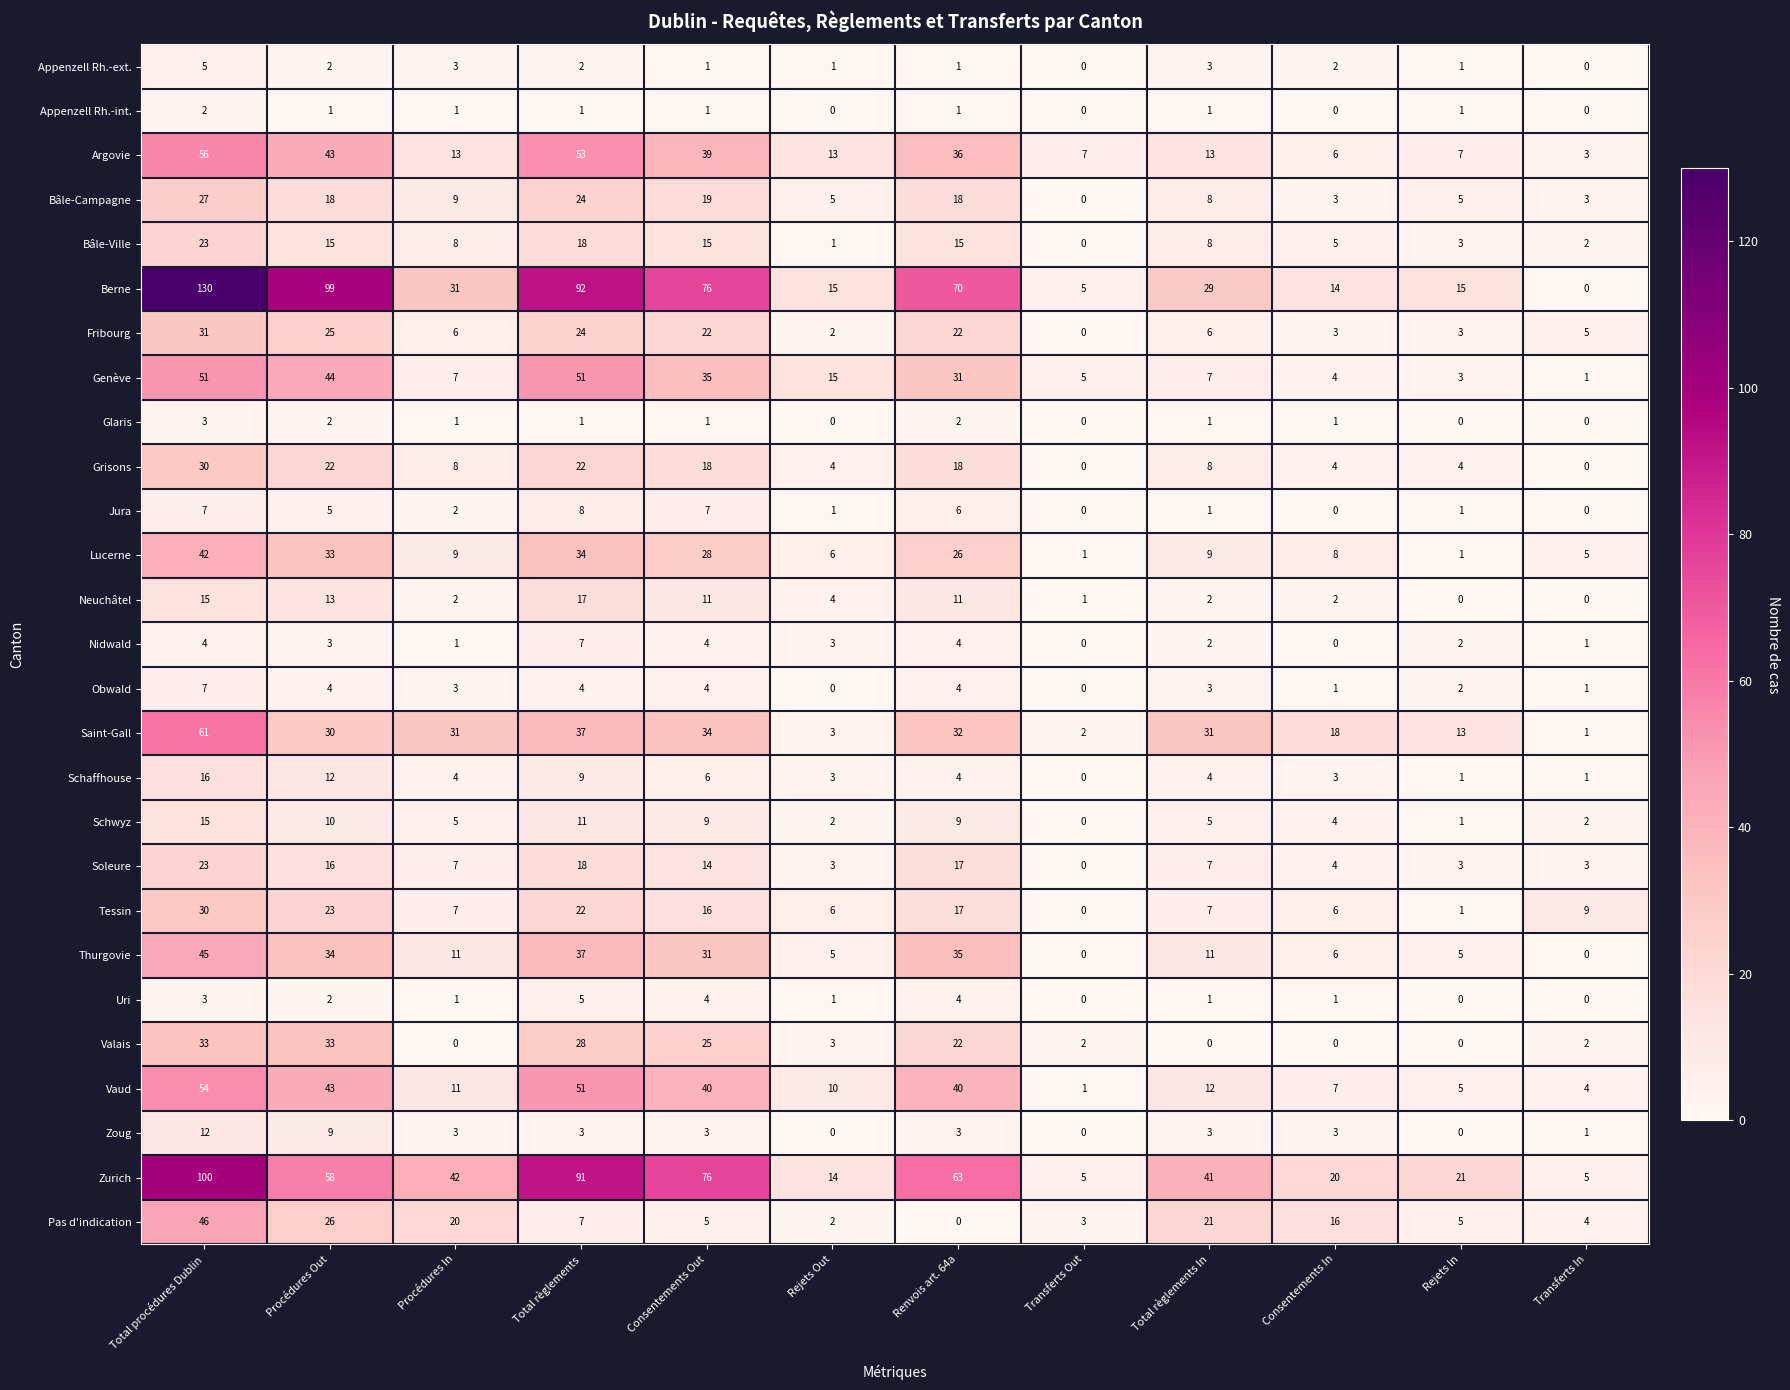

What is the spread (max minus min) of values at Transferts In?

9